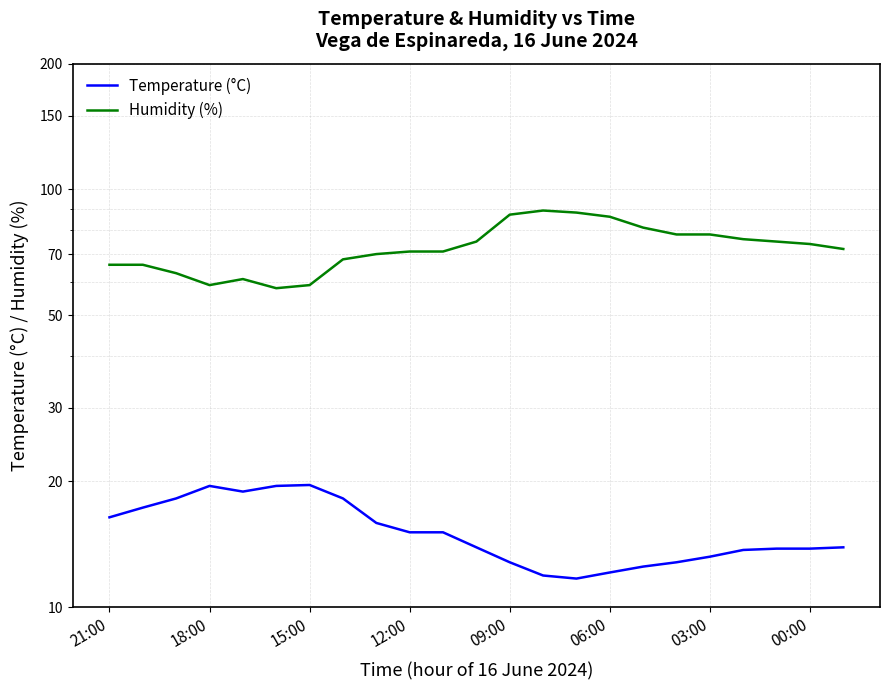

What is the sum of all Temperature (°C) values?

349.8